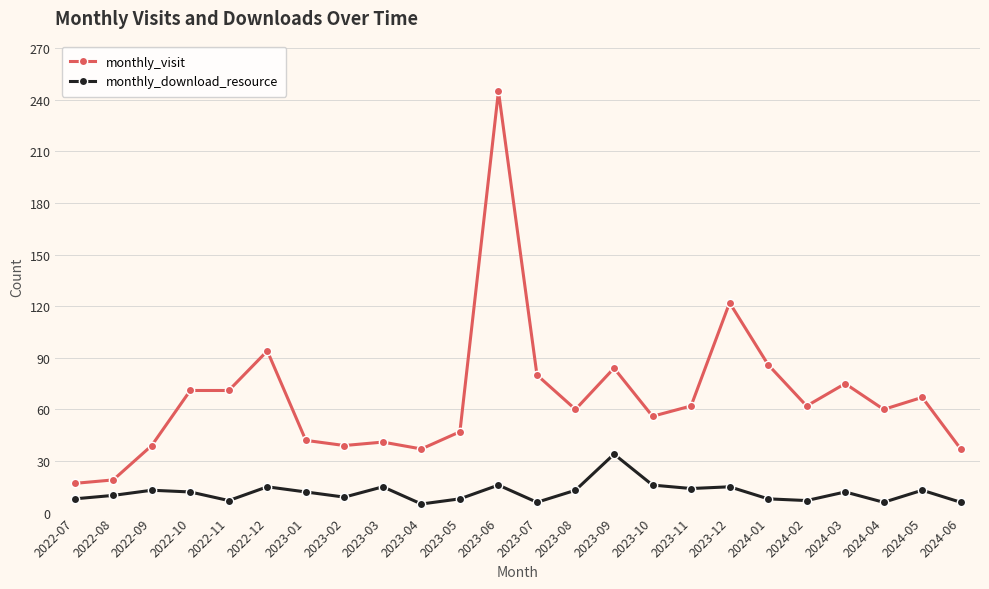

What is the maximum value shown in the chart?

245